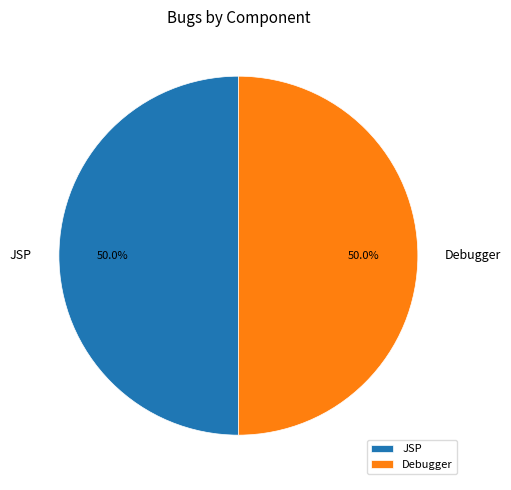

To the nearest percent, what is the difference between the JSP and Debugger slice percentages?

0%